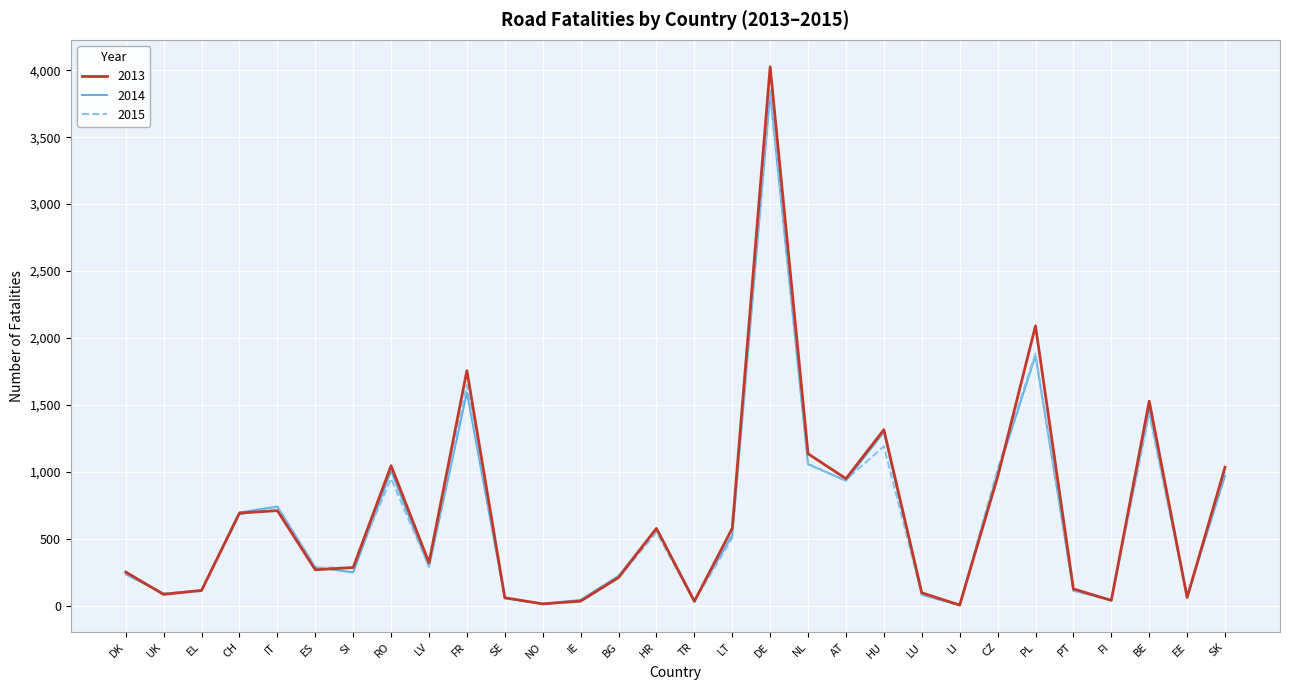

What value does the 2015 series have at DE, to the nearest 50?

3850